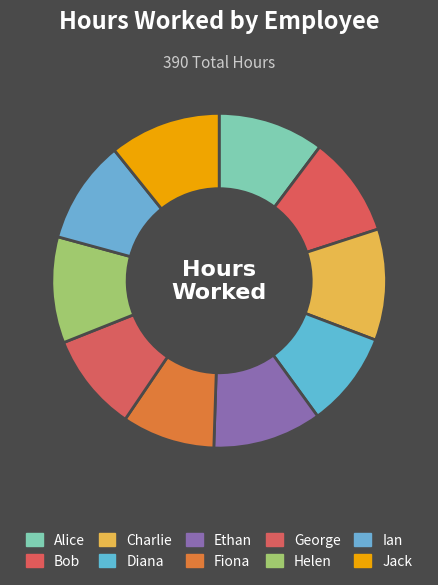

What percentage is the Jack slice, to the nearest percent?

11%